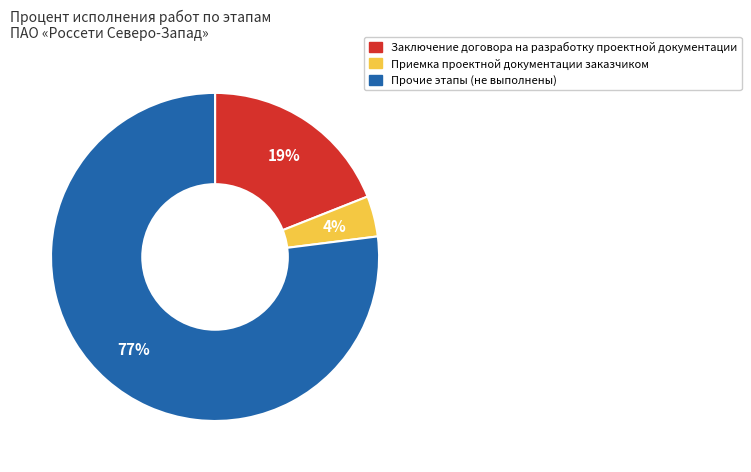

How many segments does this pie chart have?

3